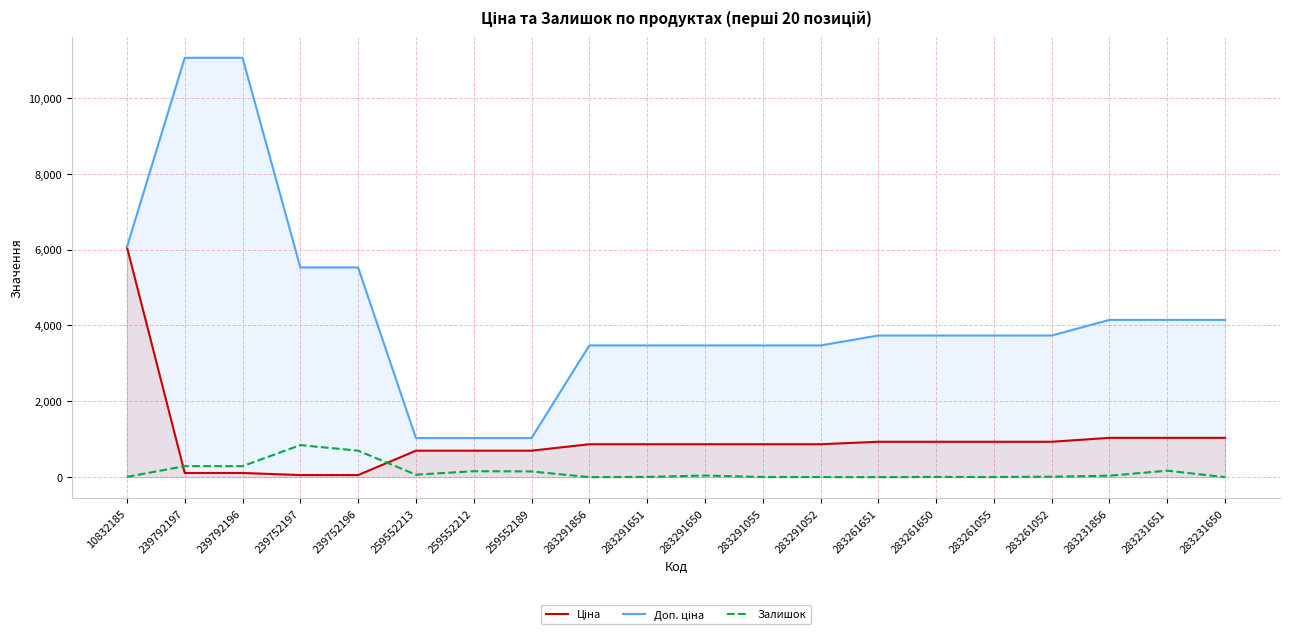

What is the sum of all Доп. ціна values?

87062.3